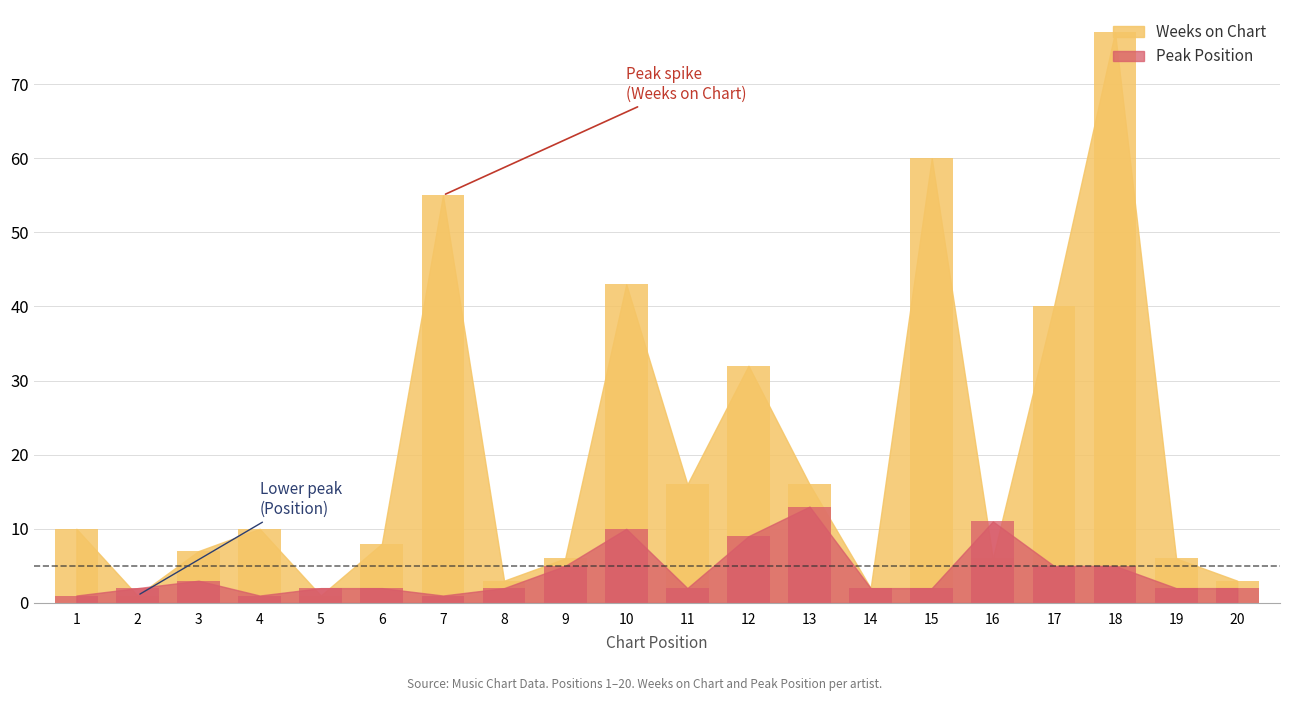

Rank the series at 3 from lowest to highest value.

Peak Position, Weeks on Chart